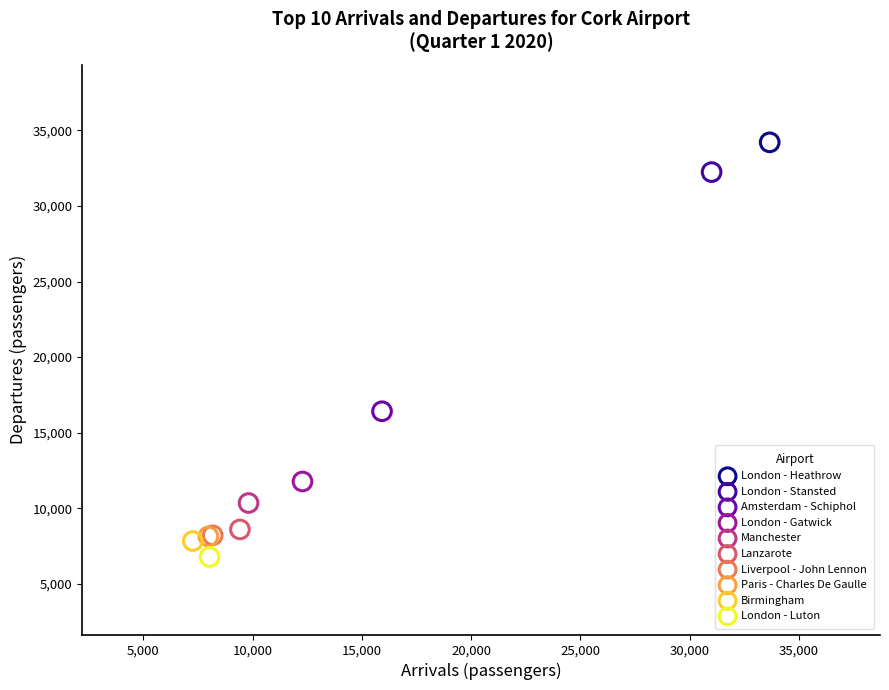

What are all the series names shown in the legend?

London - Heathrow, London - Stansted, Amsterdam - Schiphol, London - Gatwick, Manchester, Lanzarote, Liverpool - John Lennon, Paris - Charles De Gaulle, Birmingham, London - Luton